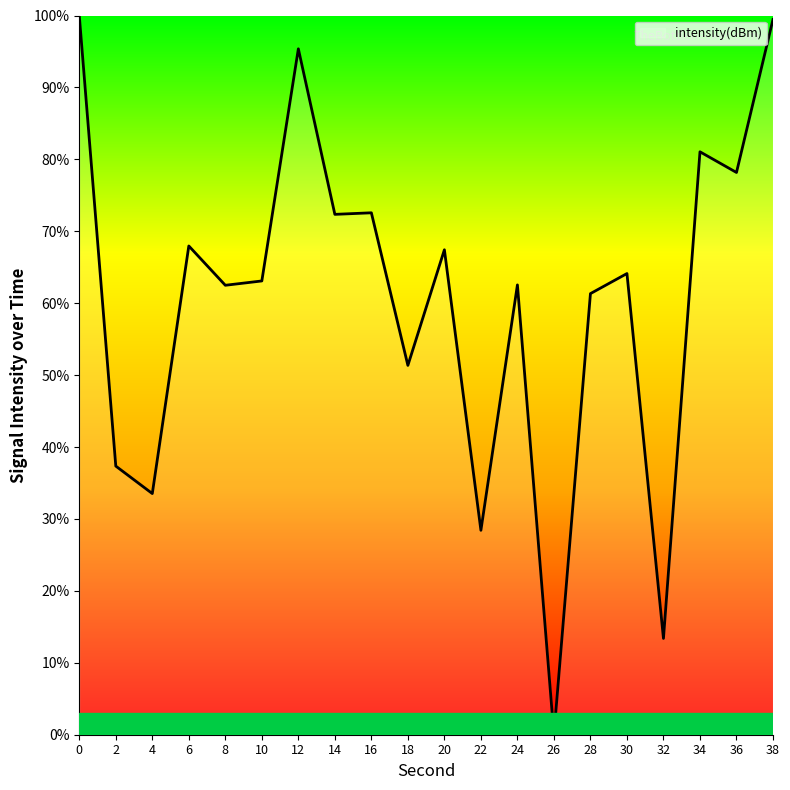

The chart shows a value of 67.4 at 20. True or false?

True